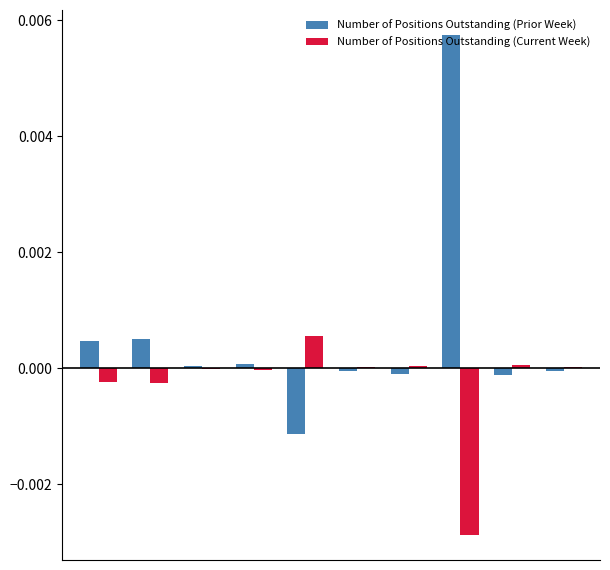

Which series has the largest total across all categories?

Number of Positions Outstanding (Prior Week)